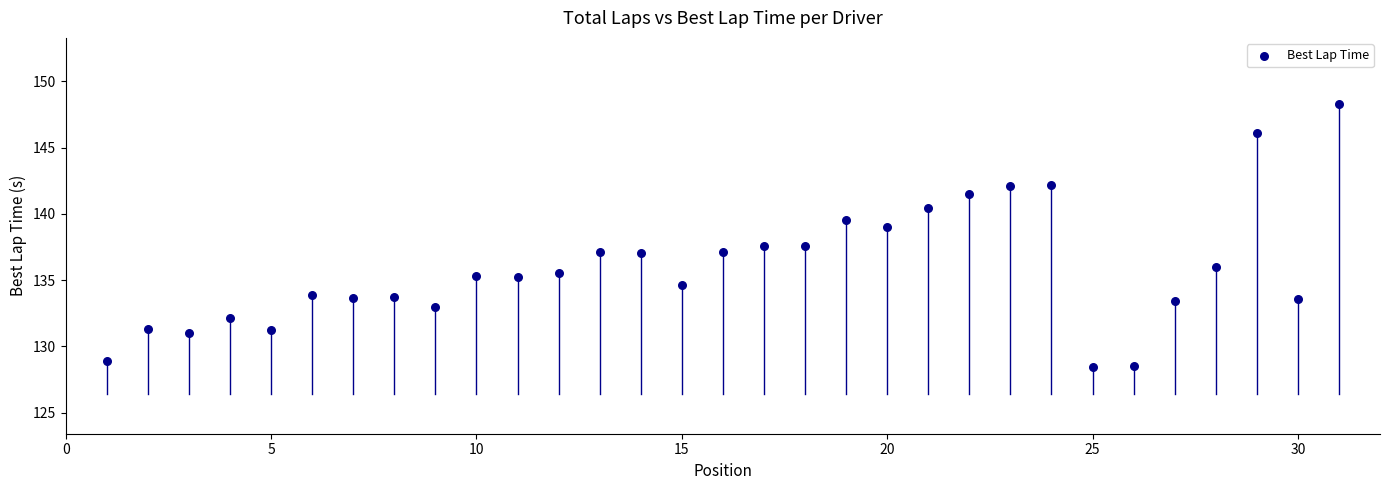

What is the range of Y values (max minus min)?

19.9